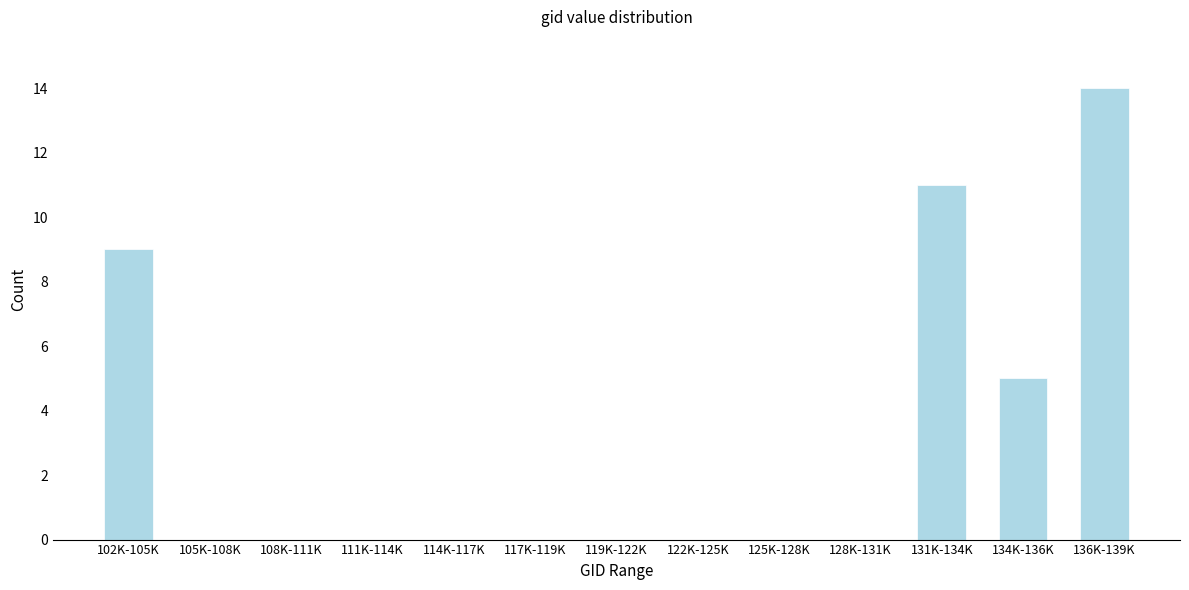

Reading right to left, extract all data points from this chart.

136K-139K=14	134K-136K=5	131K-134K=11	128K-131K=0	125K-128K=0	122K-125K=0	119K-122K=0	117K-119K=0	114K-117K=0	111K-114K=0	108K-111K=0	105K-108K=0	102K-105K=9